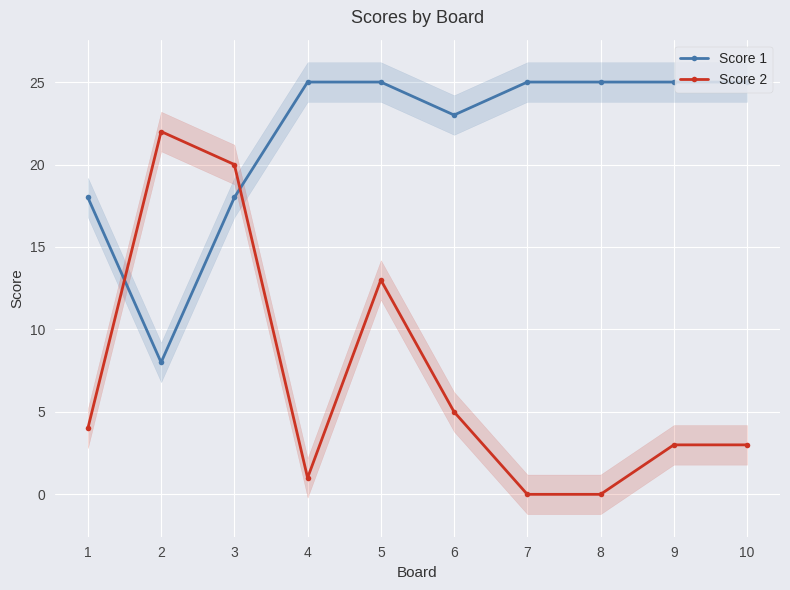

Rank the series by their average value, from lowest to highest.

Score 2, Score 1